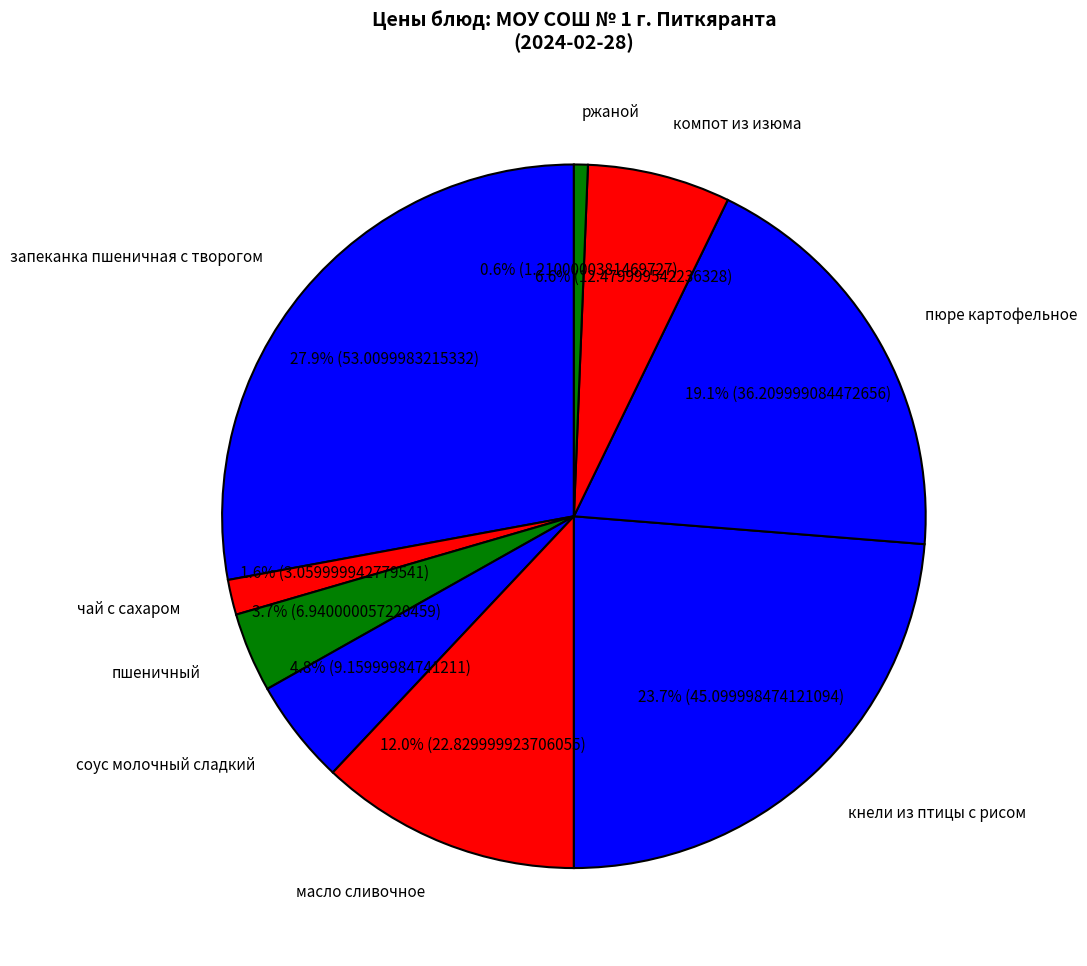

What is the smallest slice in the pie chart?

ржаной